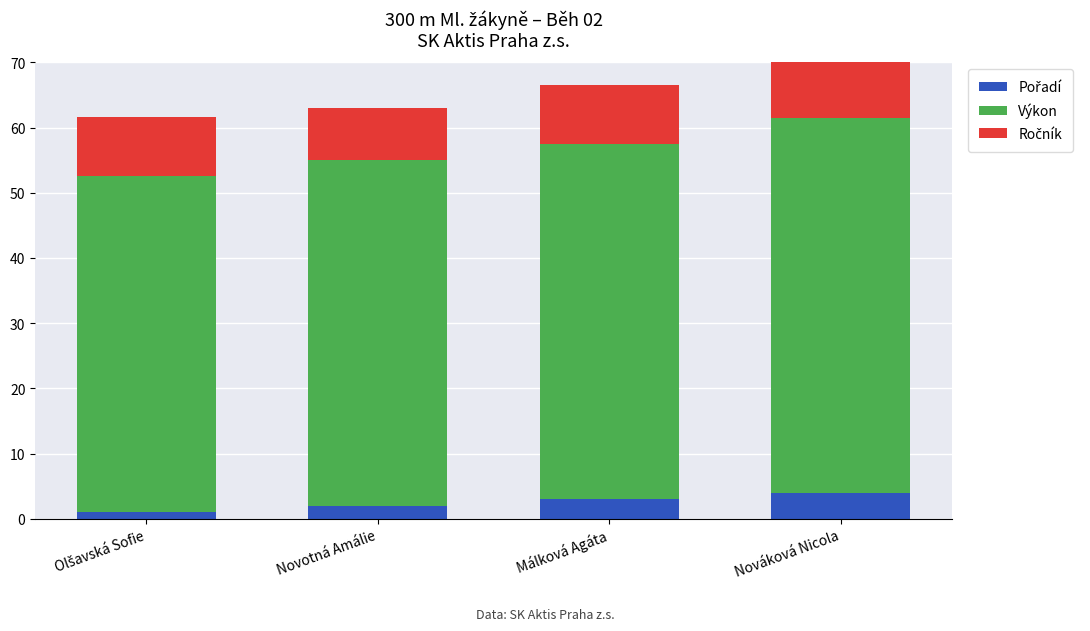

What is the total value across all series at Nováková Nicola?

70.4